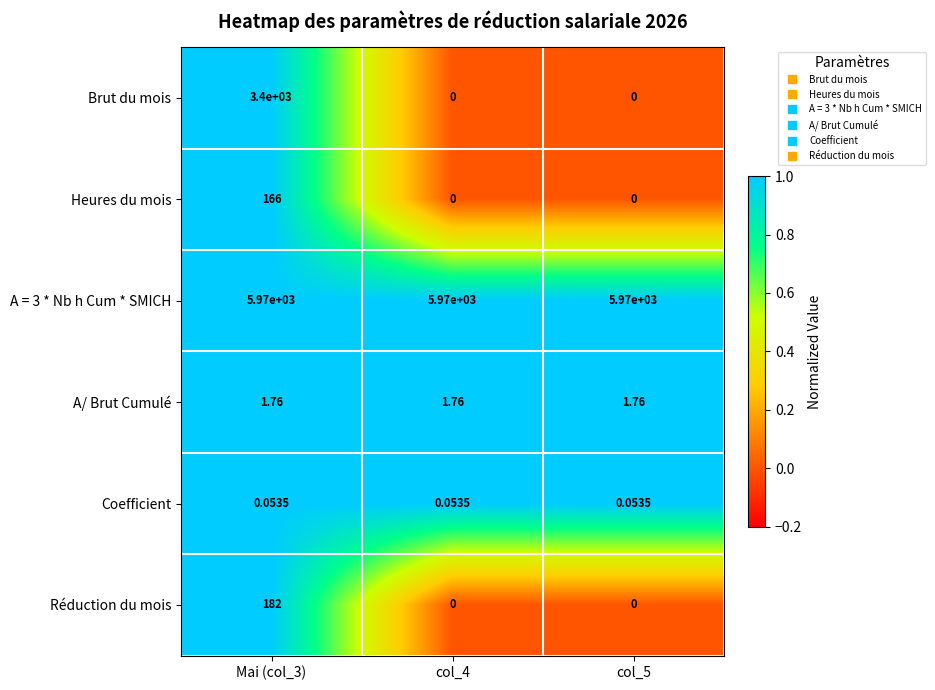

Is the value of A/ Brut Cumulé at col_4 greater than the value of Brut du mois at col_4?

Yes